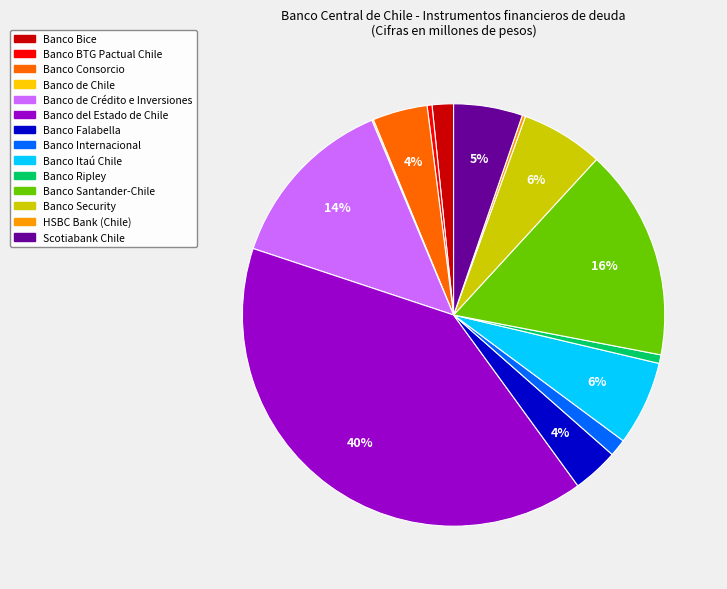

Does Banco Itaú Chile account for over 50% of the chart?

No